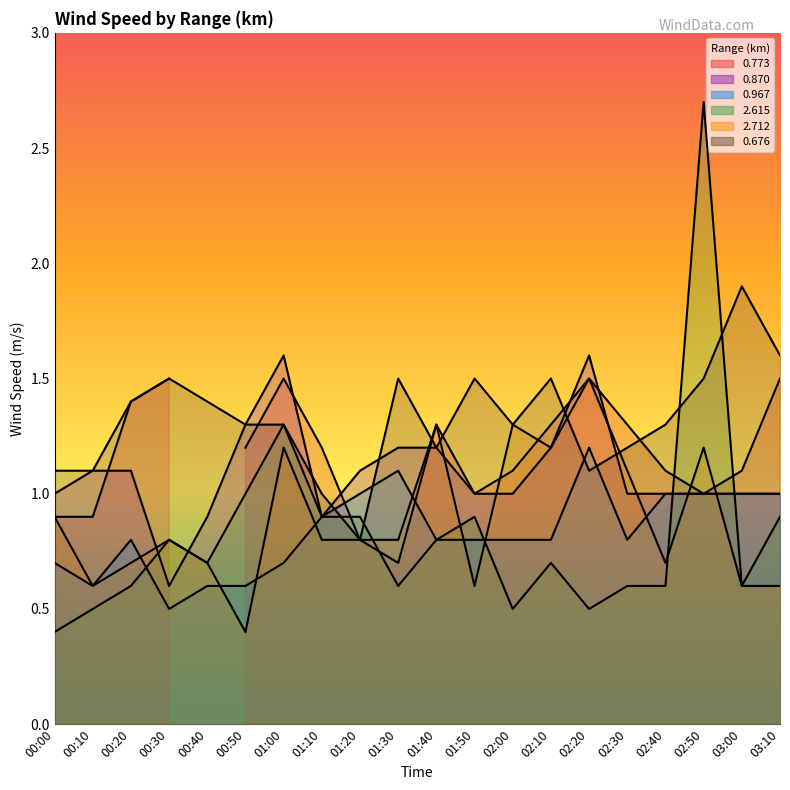

At how many categories does at least one series exceed 2?

1